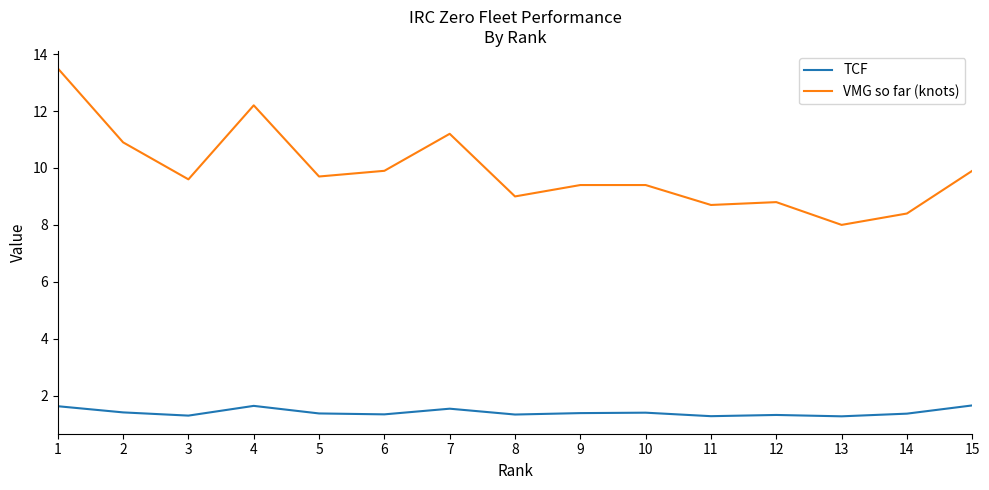

True or false: TCF and VMG so far (knots) cross at least once.

False